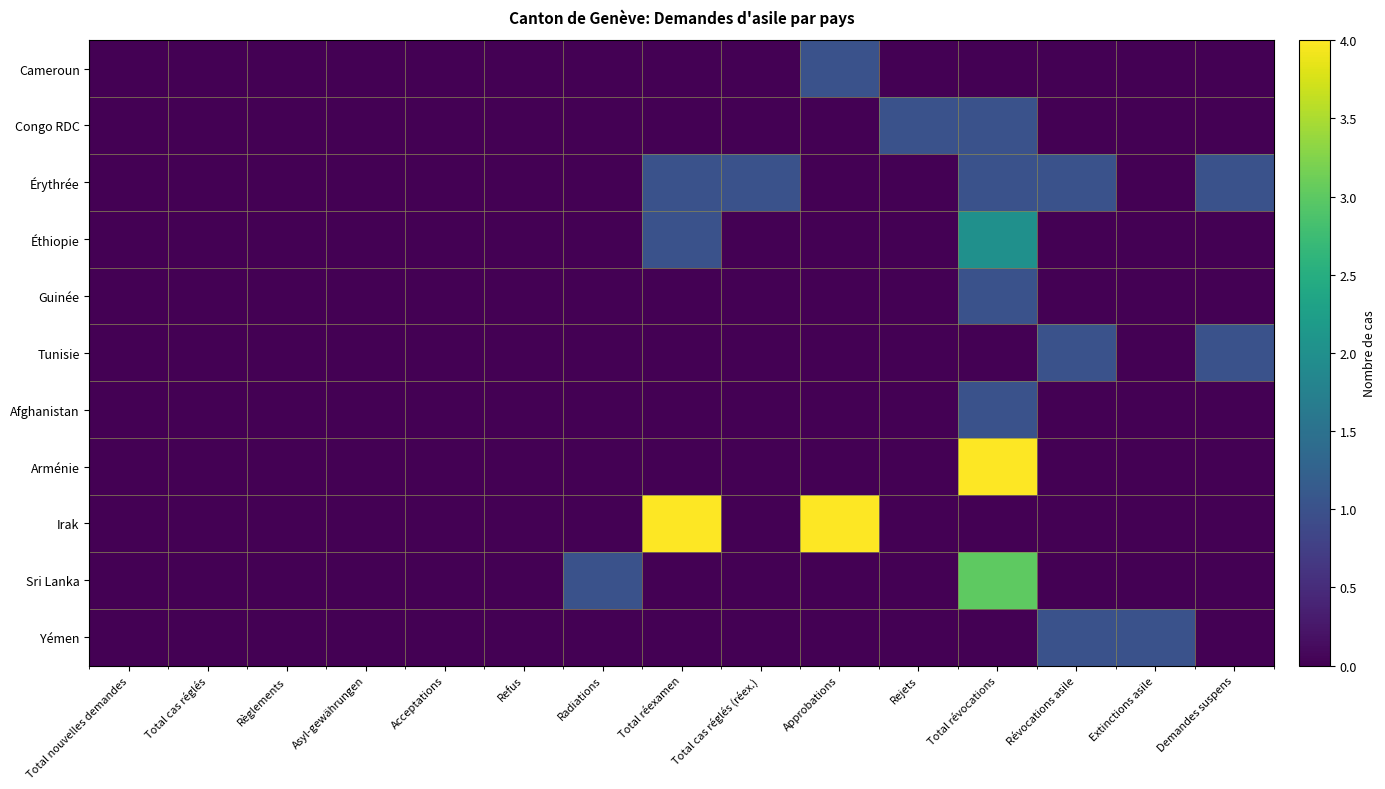

At Révocations asile, list the series in order from smallest to largest.

Cameroun, Congo RDC, Éthiopie, Guinée, Afghanistan, Arménie, Irak, Sri Lanka, Érythrée, Tunisie, Yémen